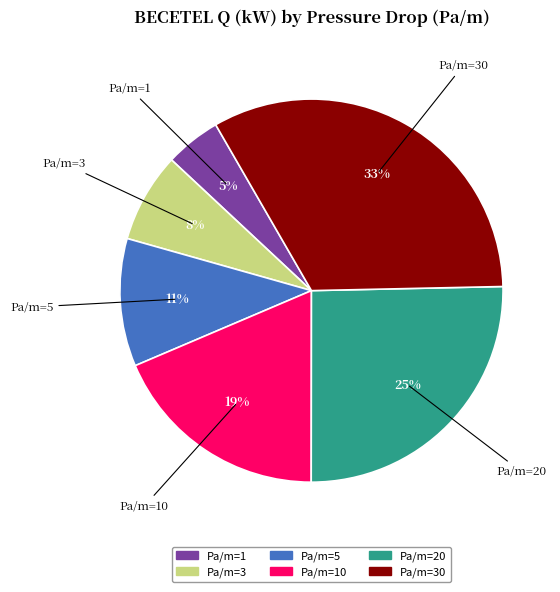

To the nearest percent, what percentage of the pie is Pa/m=20?

25%